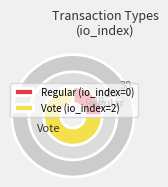

Which category has the biggest portion of the pie?

Vote